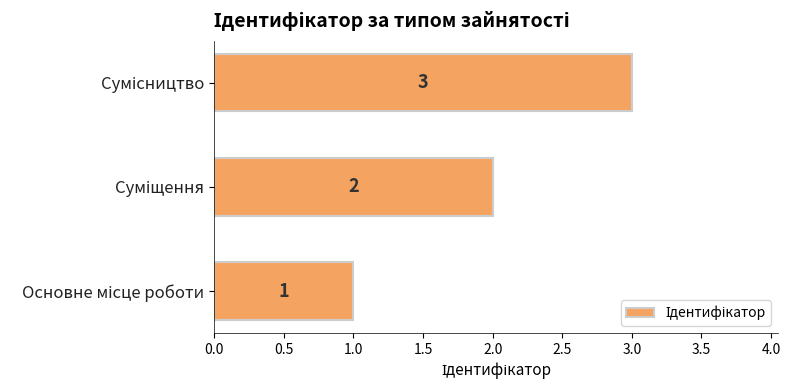

What is the sum of all values?

6